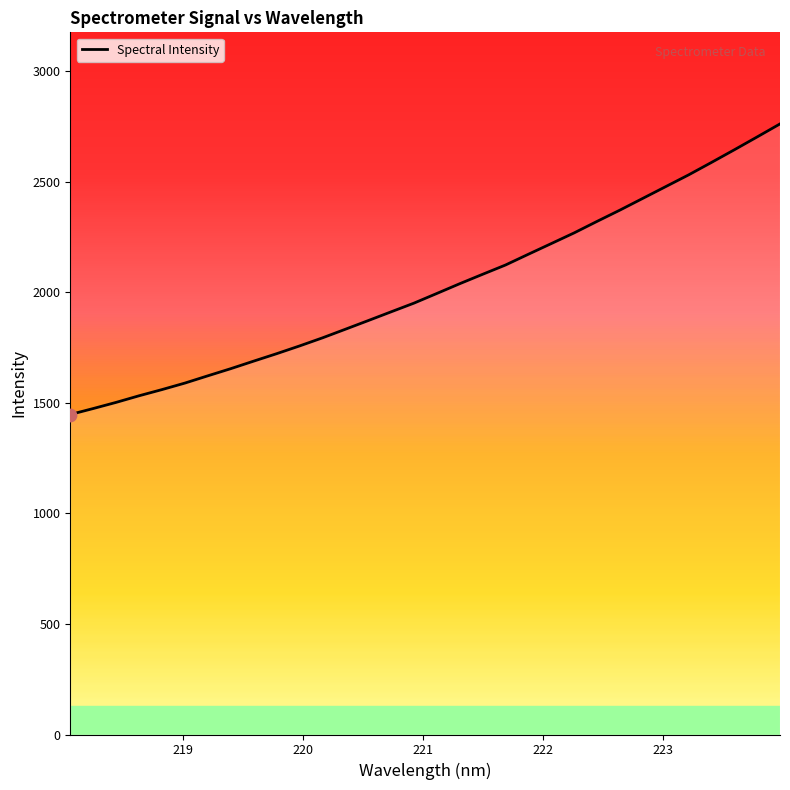

What is the smallest value displayed?

1446.8